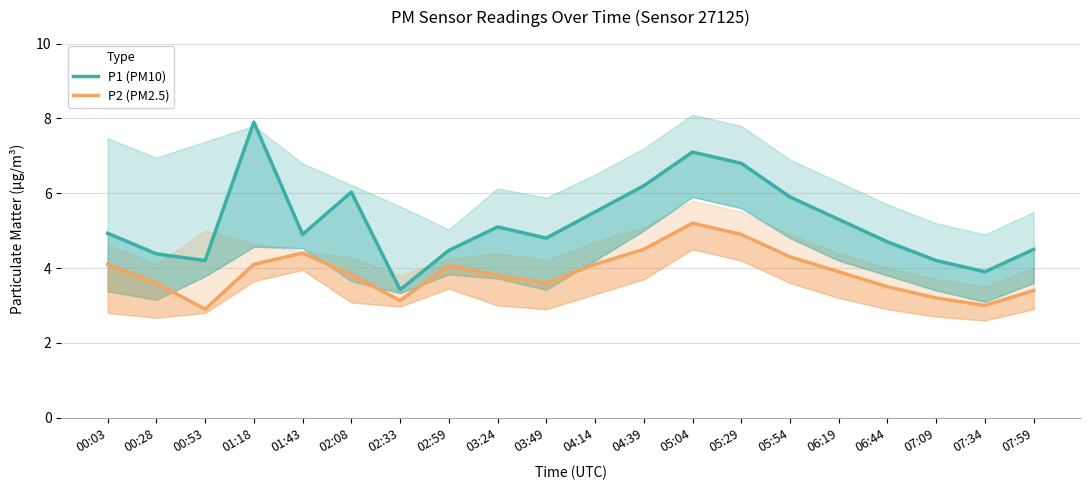

Rank the categories by P1 (PM10) value from lowest to highest.

02:33, 07:34, 00:53, 07:09, 00:28, 02:59, 07:59, 06:44, 03:49, 01:43, 00:03, 03:24, 06:19, 04:14, 05:54, 02:08, 04:39, 05:29, 05:04, 01:18